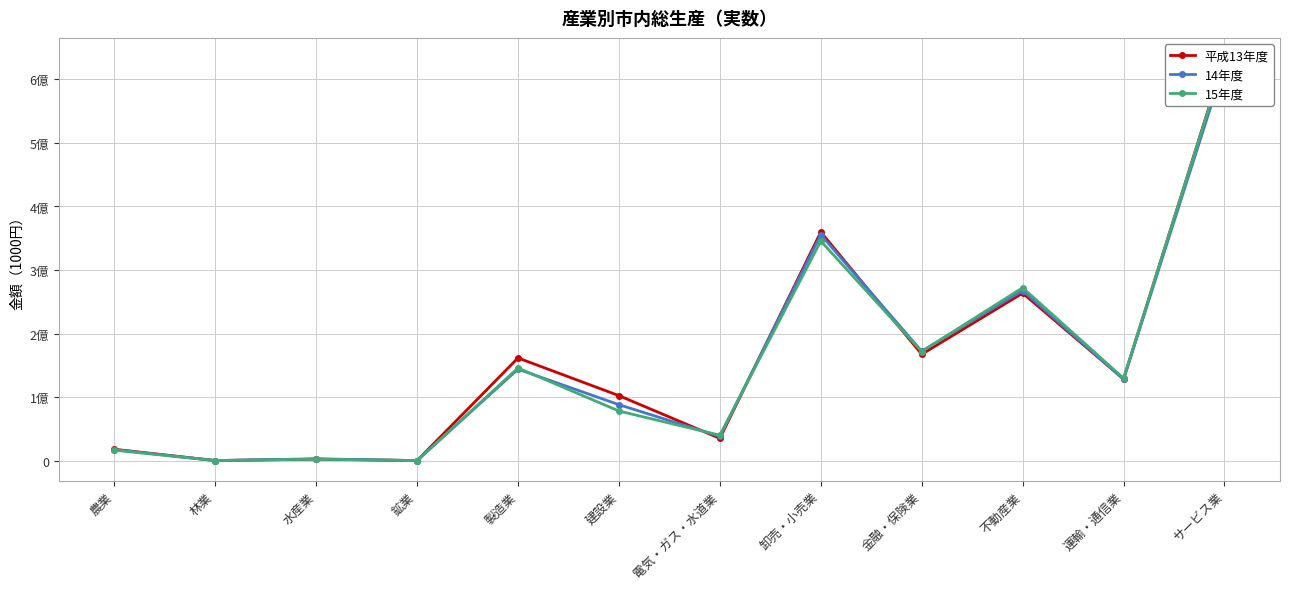

Is it true that 14年度 equals 41736683 at 金融・保険業?

False